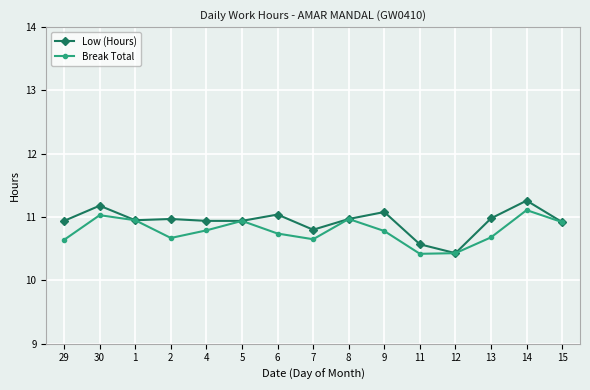

Is this an area chart (filled region under the line)?

No